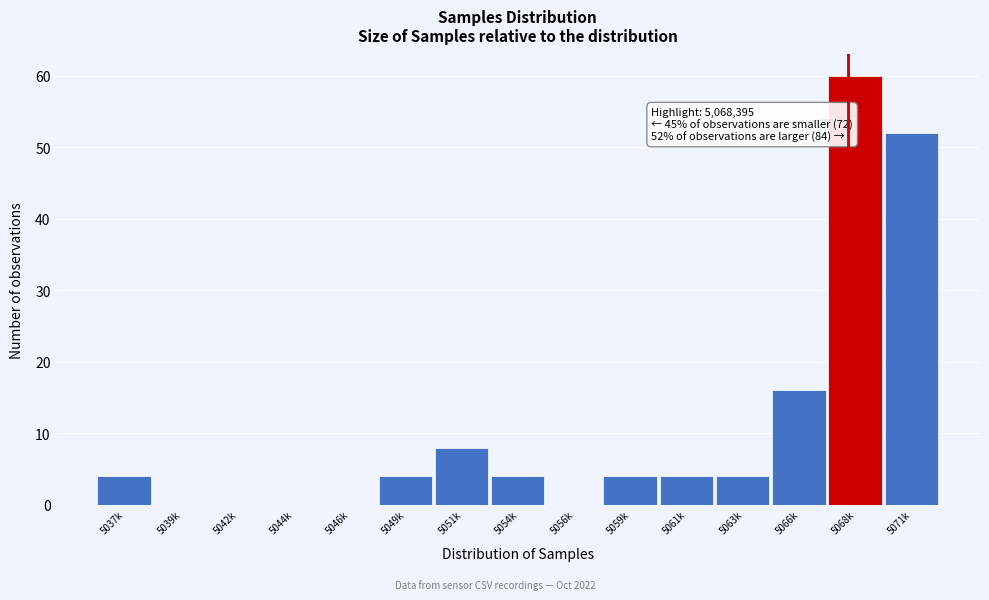

Reading left to right, list all the values displayed in this chart.

5037k=4	5039k=0	5042k=0	5044k=0	5046k=0	5049k=4	5051k=8	5054k=4	5056k=0	5059k=4	5061k=4	5063k=4	5066k=16	5068k=60	5071k=52